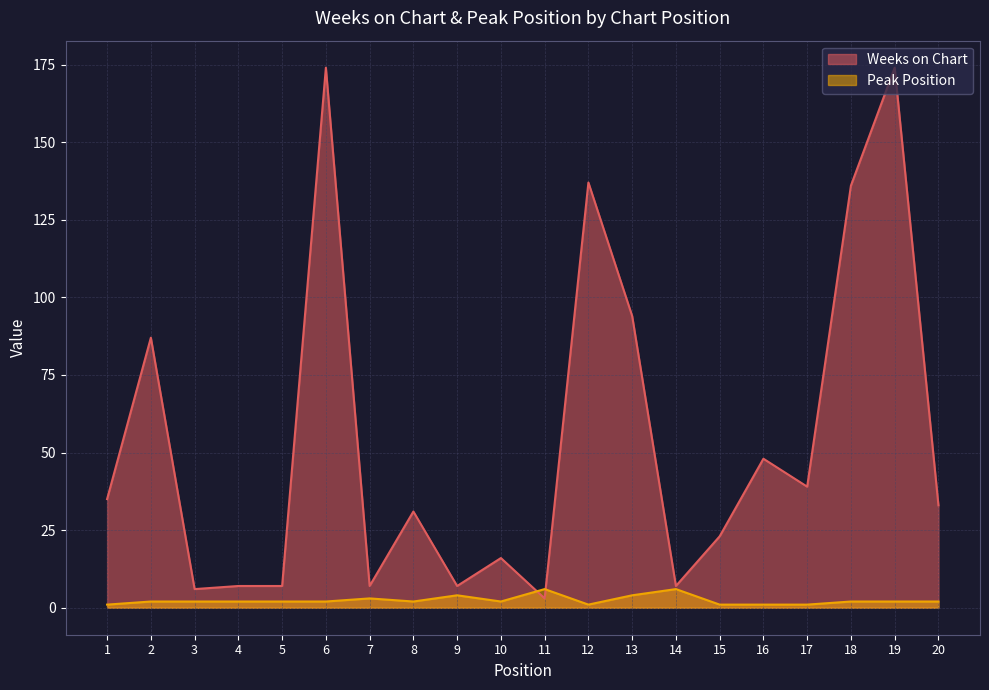

The Weeks on Chart series shows 35 at 1. True or false?

True